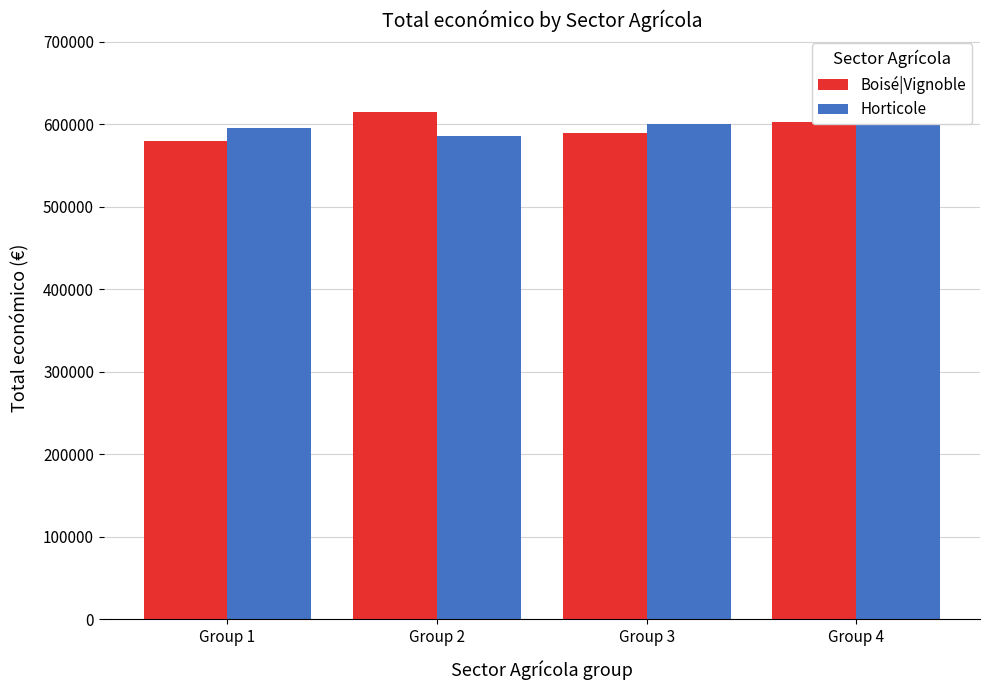

What is the total value across all series at Group 2?

1200367.0